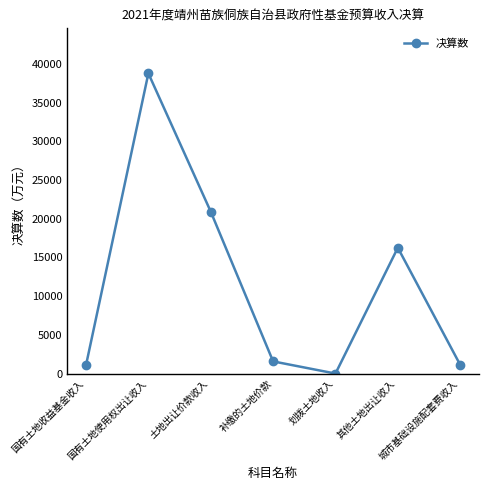

What is the label of the 6th point from the right?

国有土地使用权出让收入